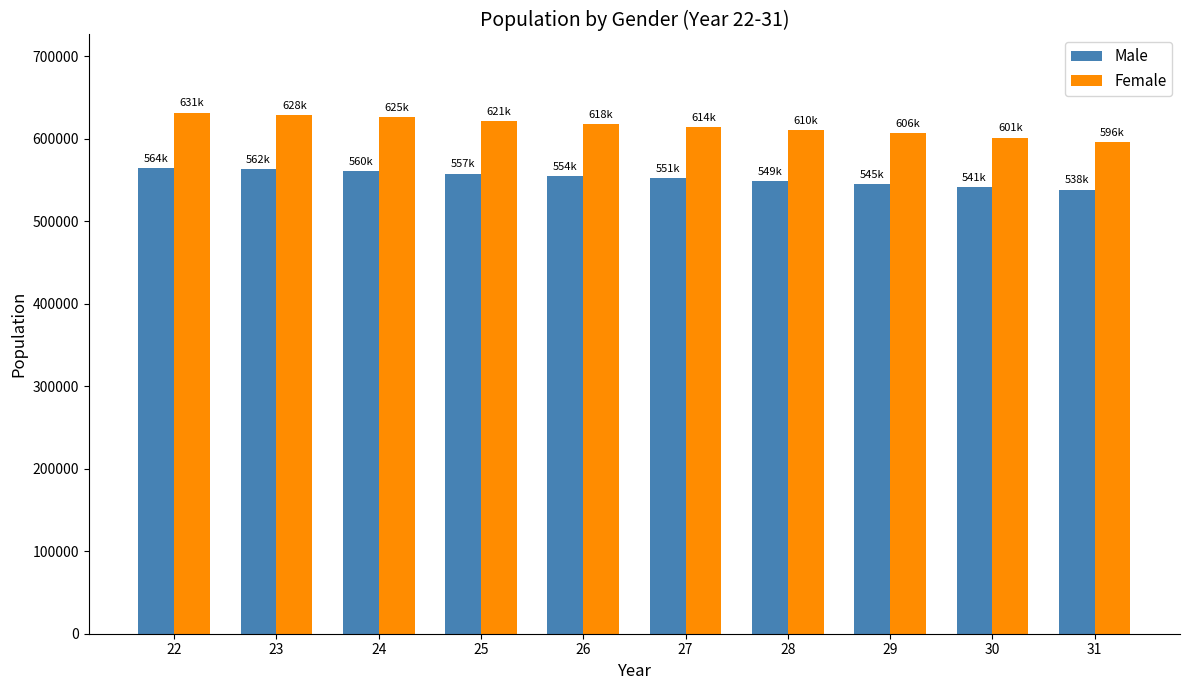

What are all the series names shown in the legend?

Male, Female